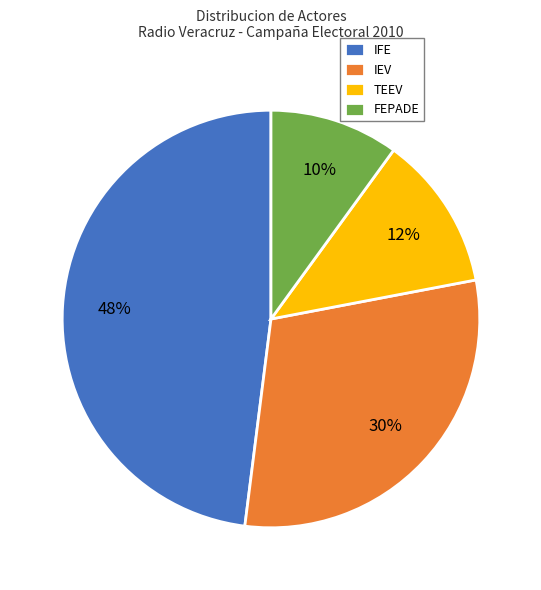

To the nearest percent, what is the difference between the IFE and IEV slice percentages?

18%